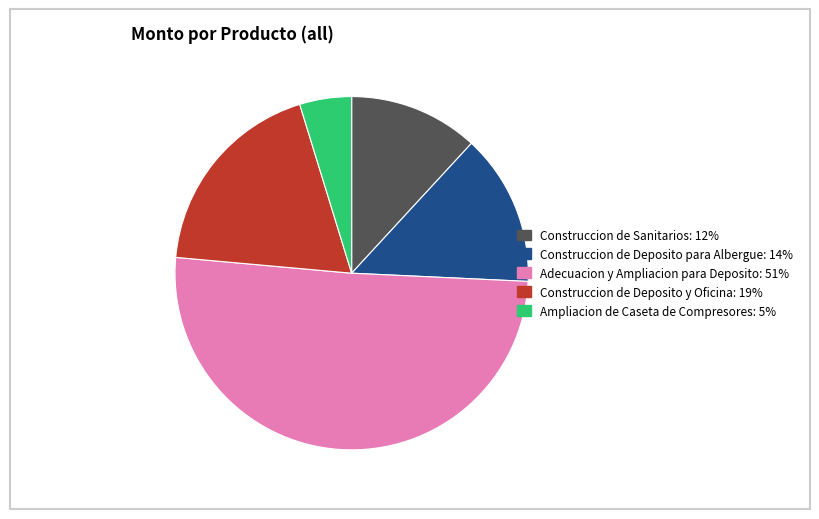

Combined, do Construccion de Deposito para Albergue and Ampliacion de Caseta de Compresores account for over 50%?

No